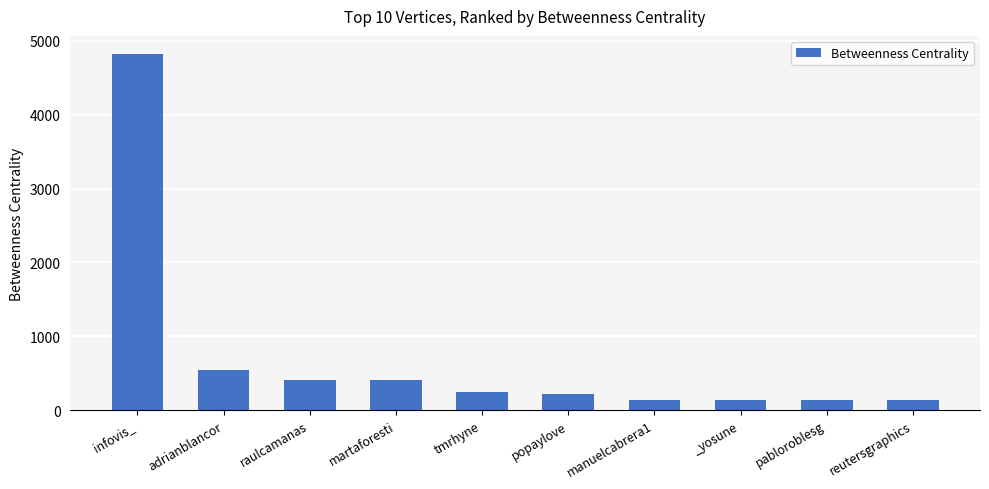

What is the change in value from infovis_ to popaylove?

-4602.6